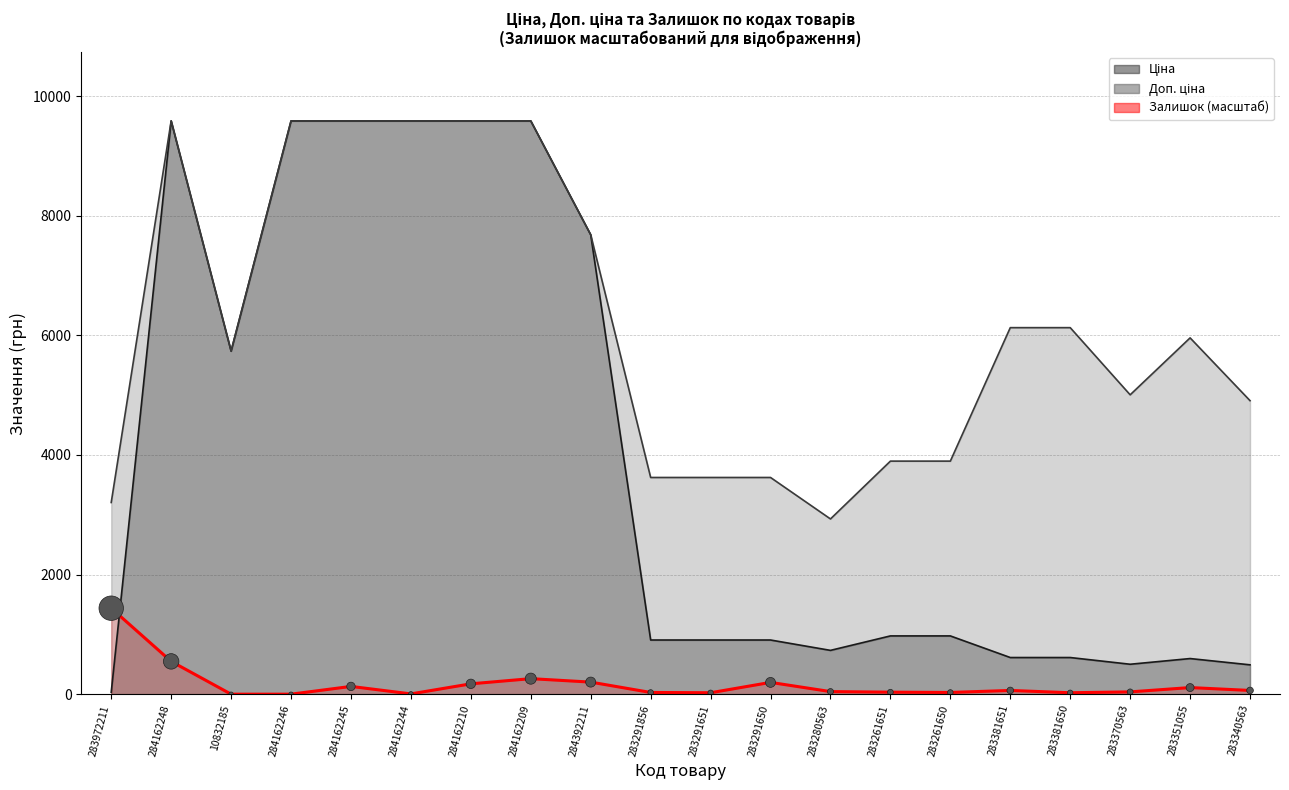

What is the change in value from 283261650 to 283340563?

+33.7